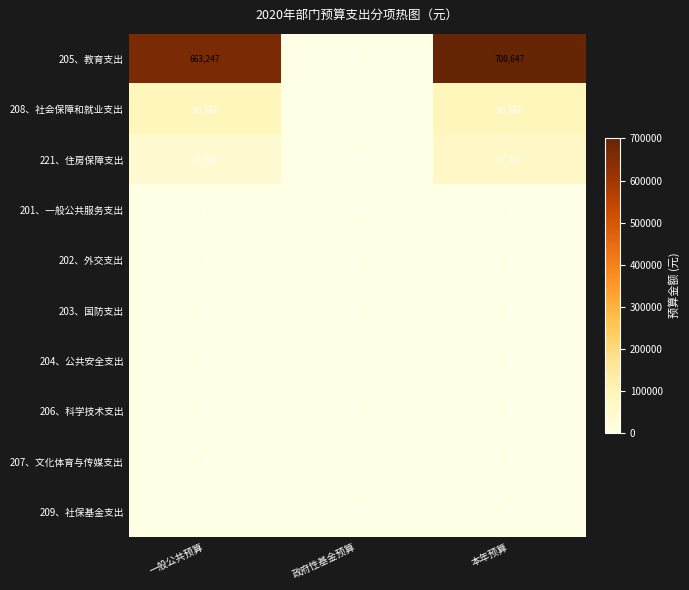

How many 208、社会保障和就业支出 values are between 0 and 90382?

3